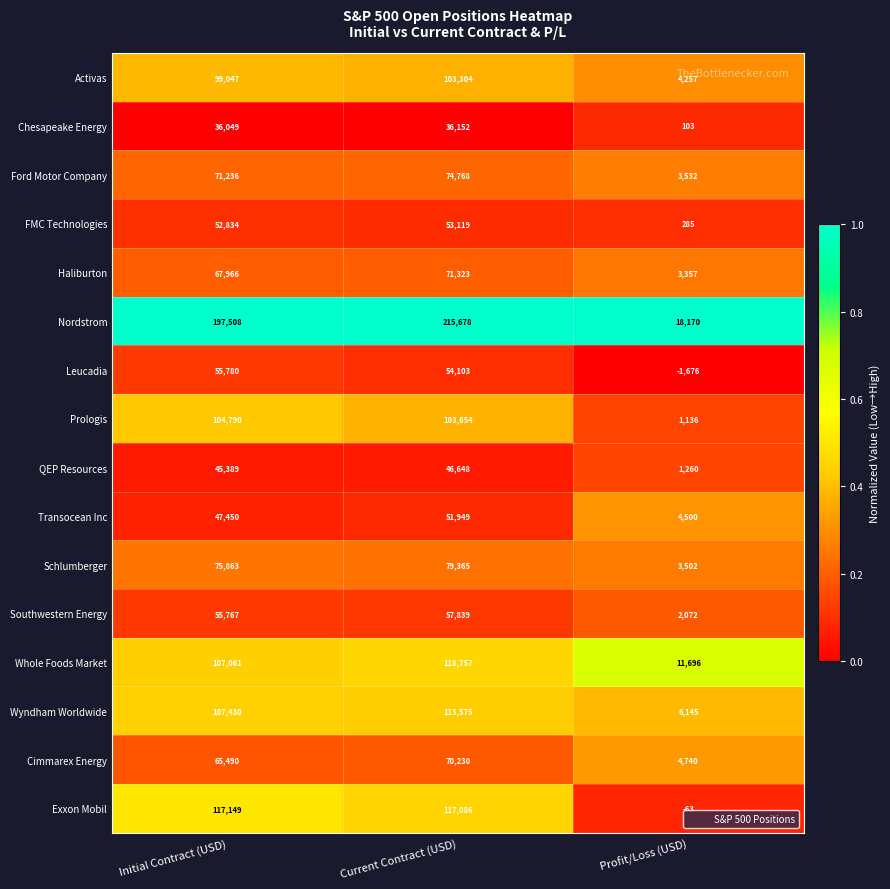

What is the total value across all series at Initial Contract (USD)?

1306809